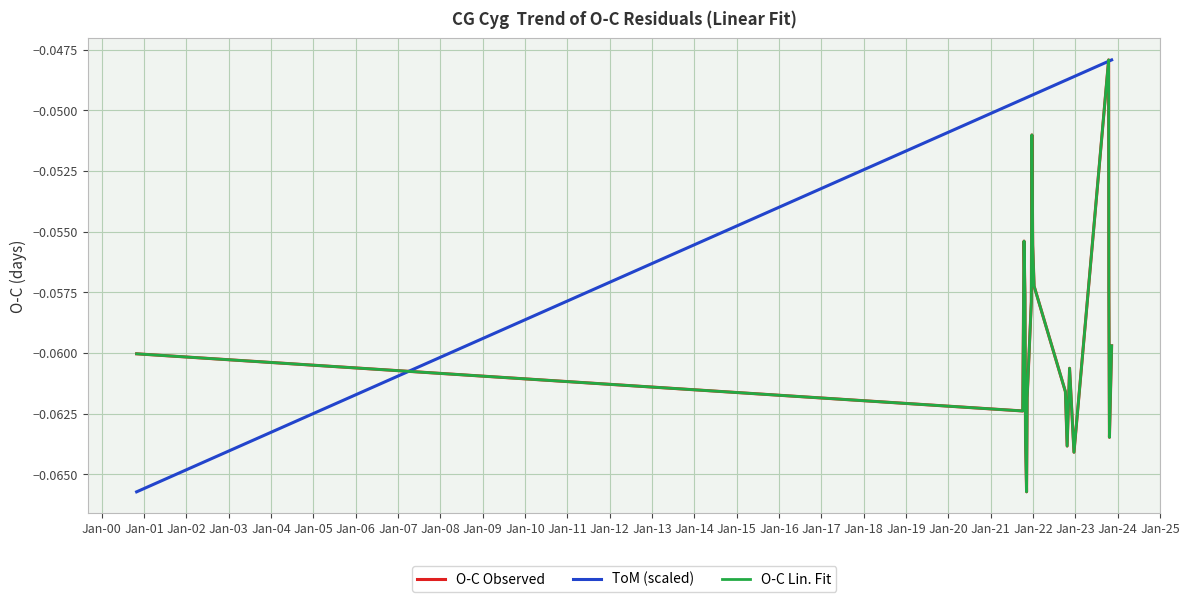

True or false: ToM (scaled) has more than 1 interior local peaks.

False